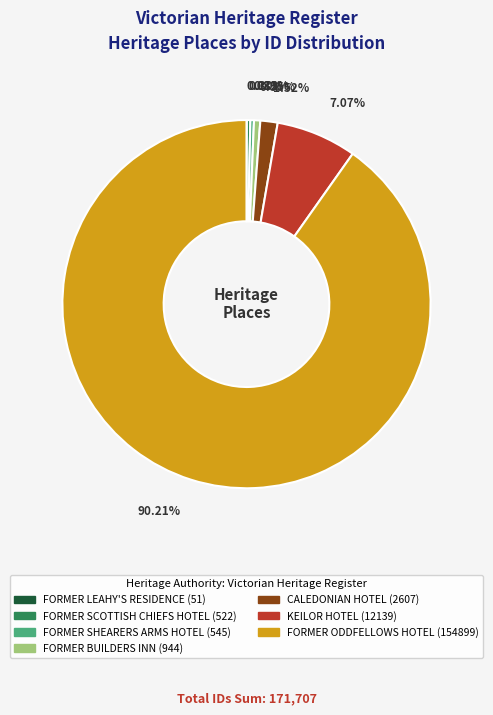

Between KEILOR HOTEL (12139) and FORMER SHEARERS ARMS HOTEL (545), which is larger?

KEILOR HOTEL (12139)